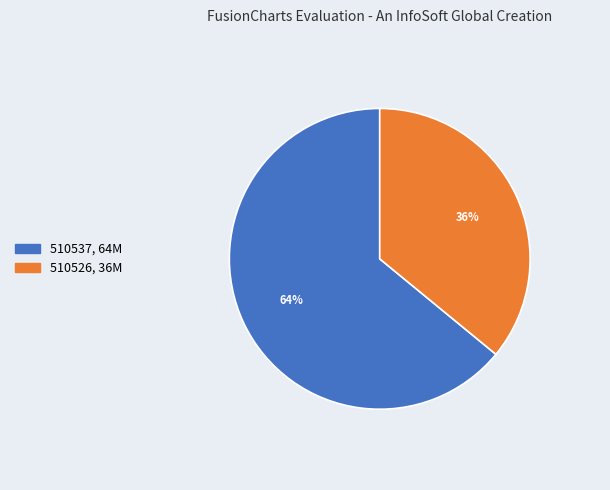

Between 510537 and 510526, which is larger?

510537